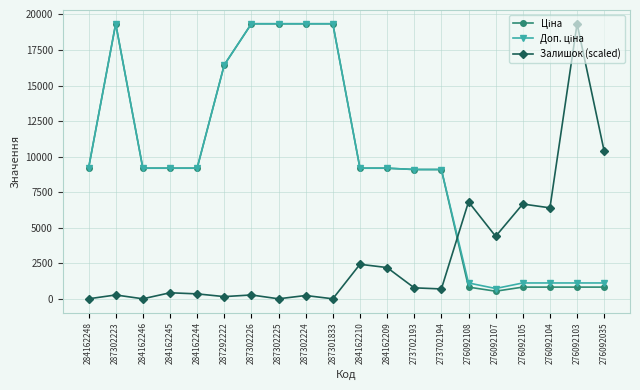

What is the total value across all series at 273702194?

18877.6